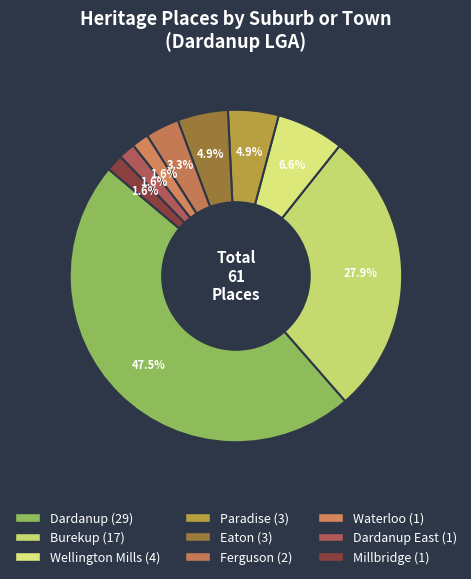

How many segments does this pie chart have?

9